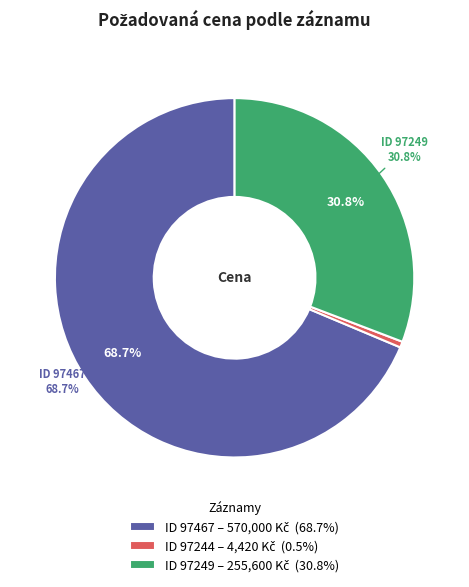

To the nearest percent, what is the difference between the largest and smallest slice percentages?

68%